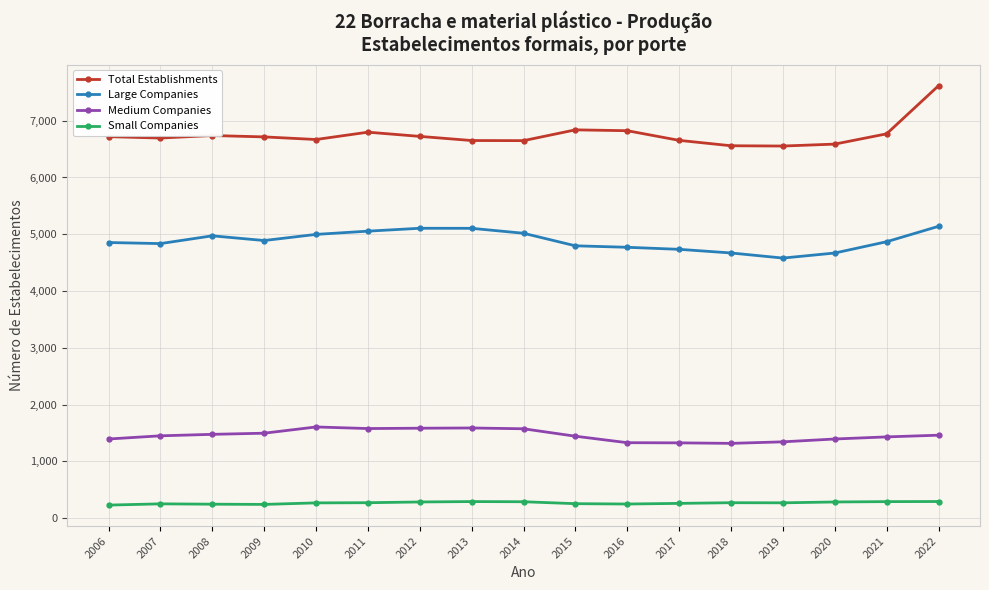

What is the minimum value for Large Companies?

4581